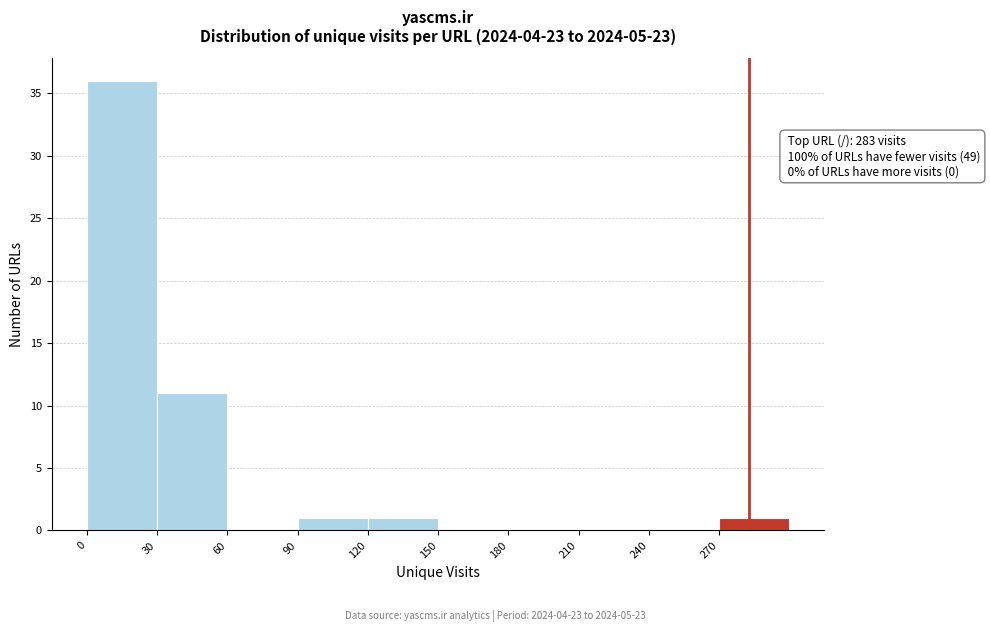

Which range on the x-axis has the tallest bar?

0 to 30